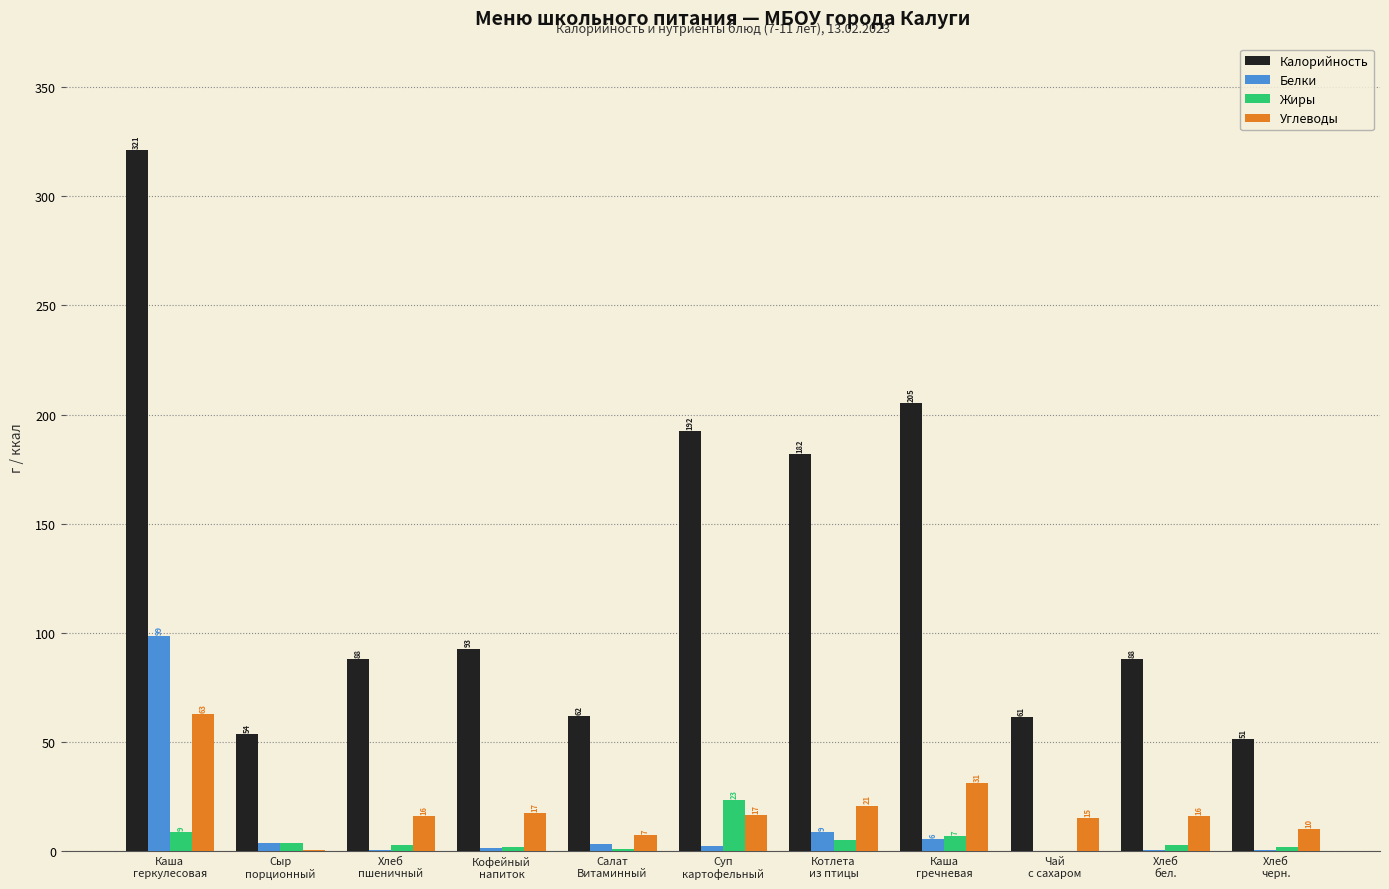

Which series has the largest total across all categories?

Калорийность